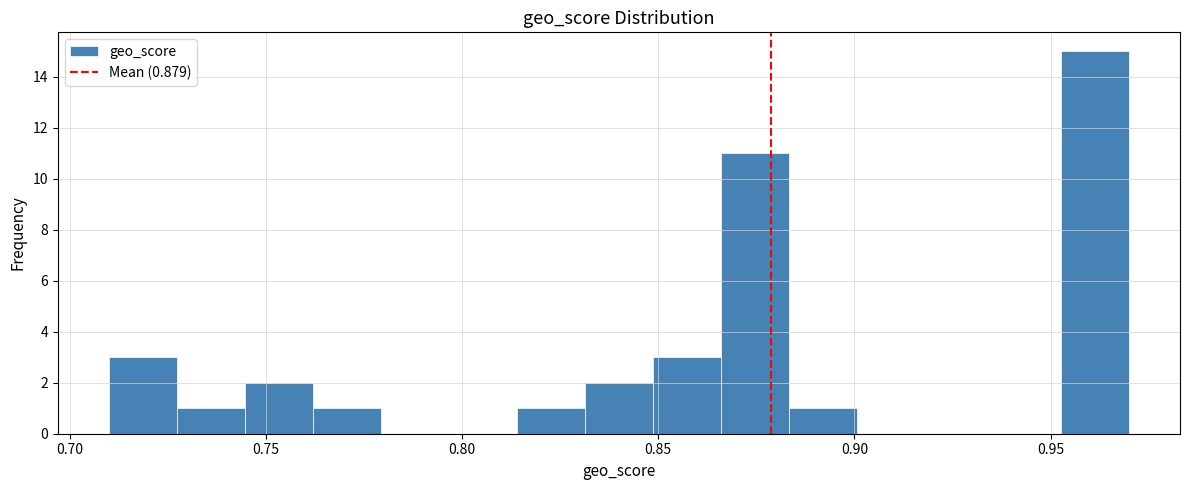

Read against the x-axis, roughly where is the centre of the tallest bar?

0.960